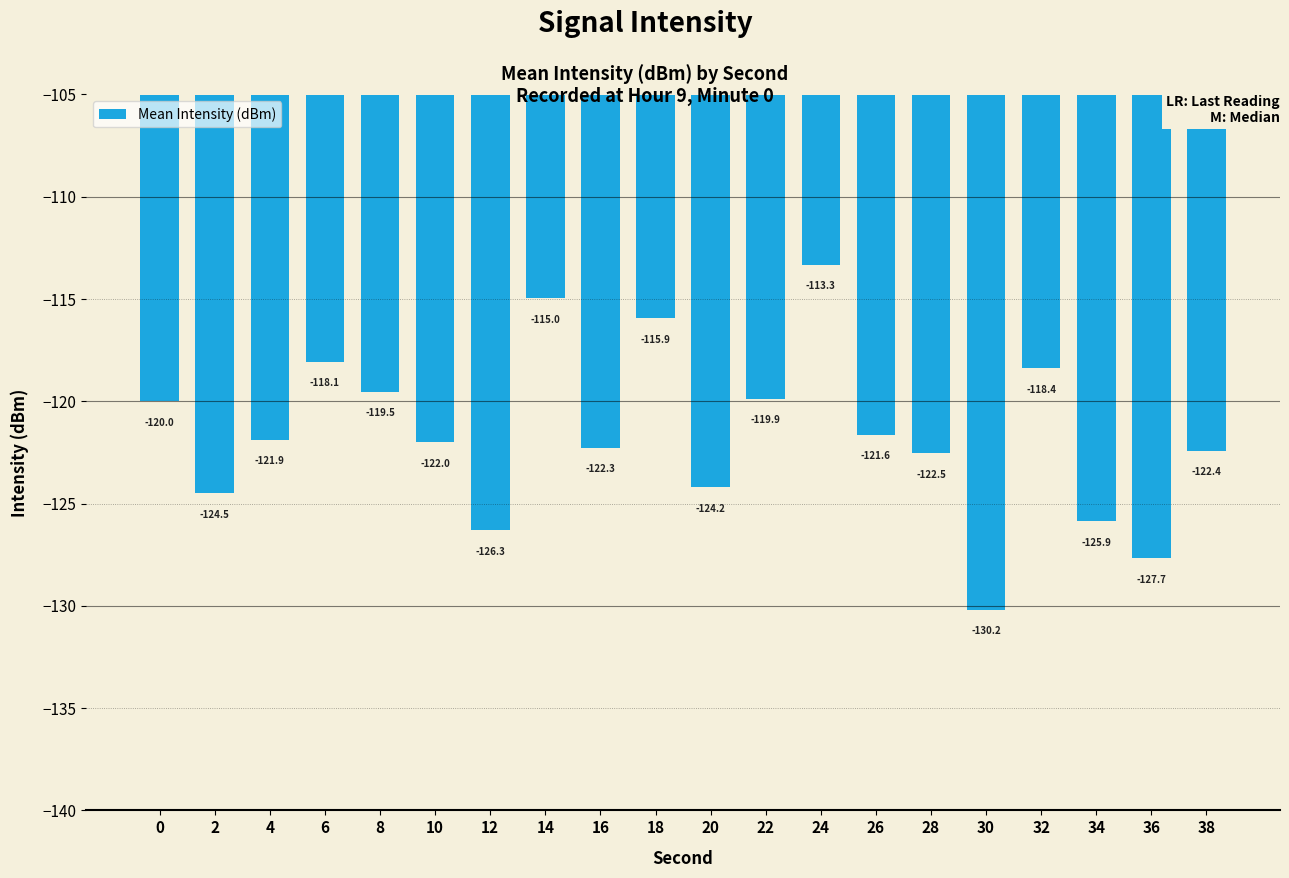

What is the greatest value displayed?

-113.3